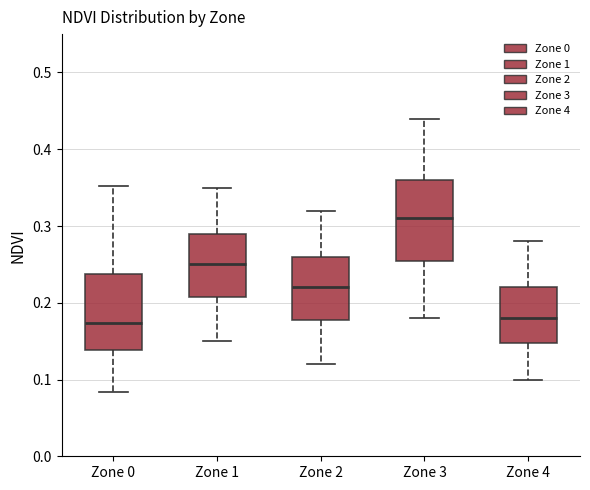

Reading left to right, read every box against the y-axis: the position of its median line, the range the box covers, and the ends of its whiskers. The values are not printed on the chart, so give them approximately, as read against the axis.

Zone 0: median 0.17, box 0.14 to 0.24, whiskers 0.08 to 0.35
Zone 1: median 0.25, box 0.21 to 0.29, whiskers 0.15 to 0.35
Zone 2: median 0.22, box 0.18 to 0.26, whiskers 0.12 to 0.32
Zone 3: median 0.31, box 0.26 to 0.36, whiskers 0.18 to 0.44
Zone 4: median 0.18, box 0.15 to 0.22, whiskers 0.10 to 0.28